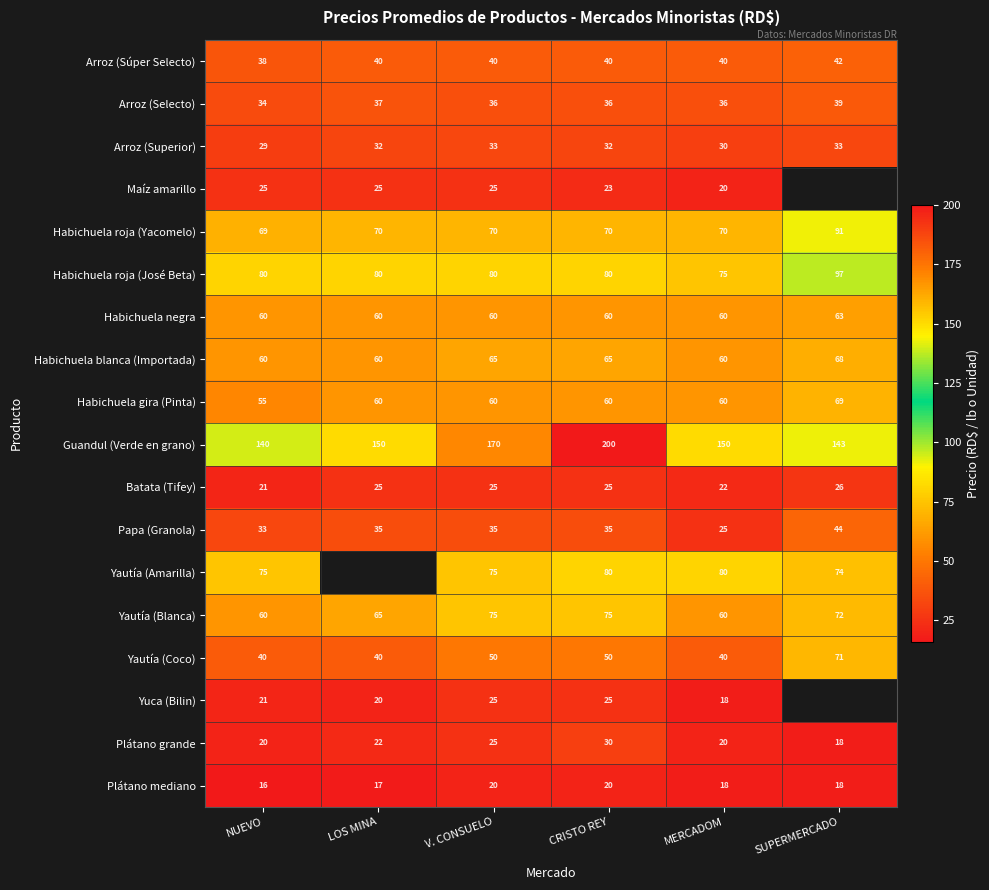

What is the sum of the Habichuela blanca (Importada) values at CRISTO REY and MERCADOM?

125